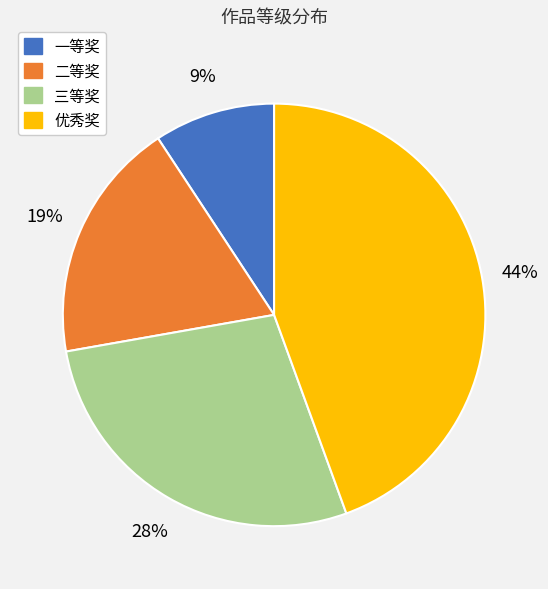

What is the ratio of the value at 一等奖 to the value at 三等奖?

0.3